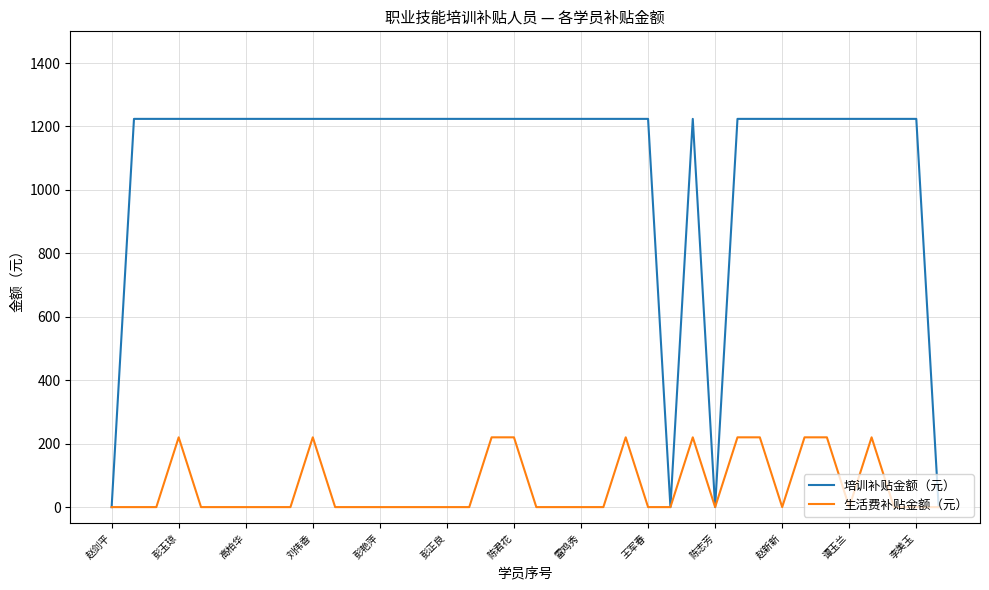

List the series in order of their overall mean, highest first.

培训补贴金额（元）, 生活费补贴金额（元）